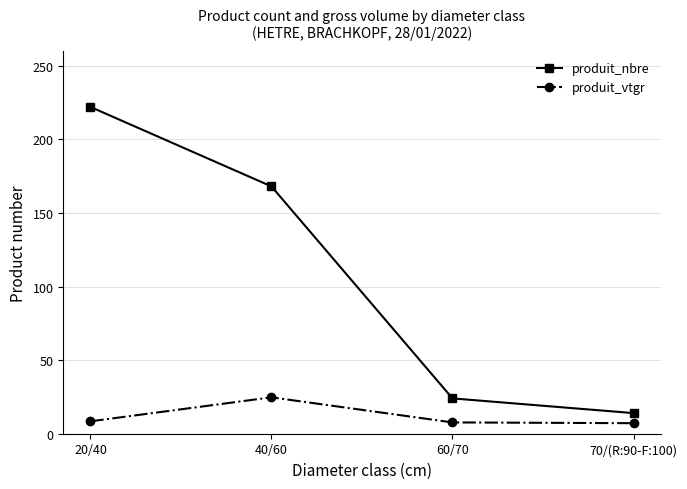

At how many categories does at least one series exceed 109?

2